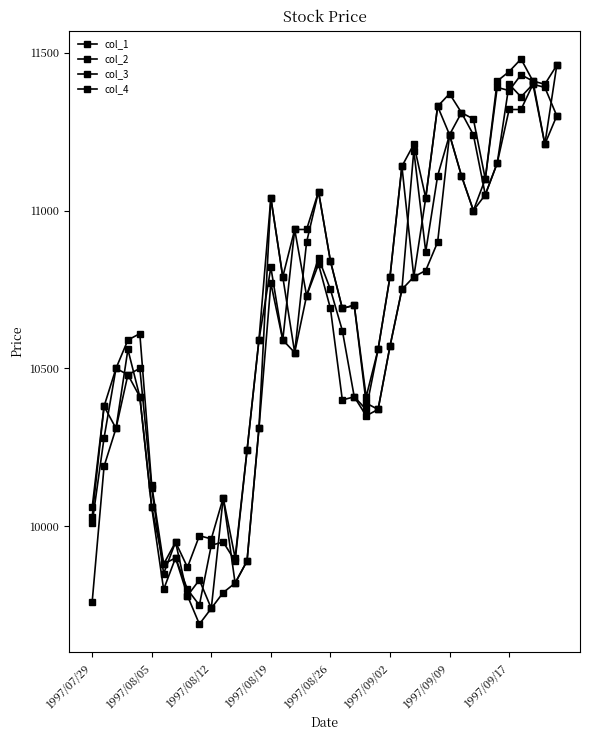

Is this an area chart (filled region under the line)?

No